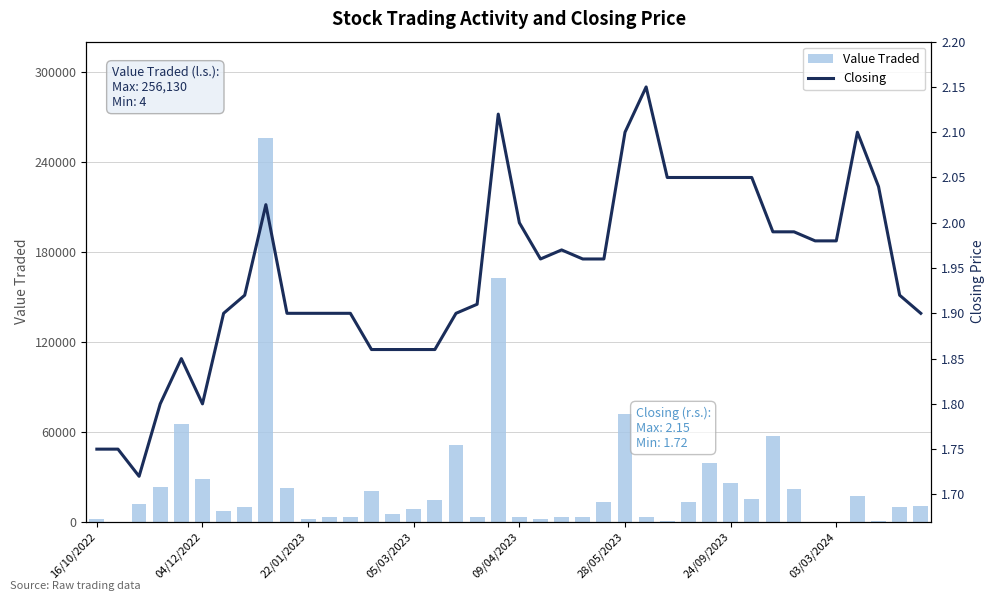

What is the average value of the Value Traded series?

25125